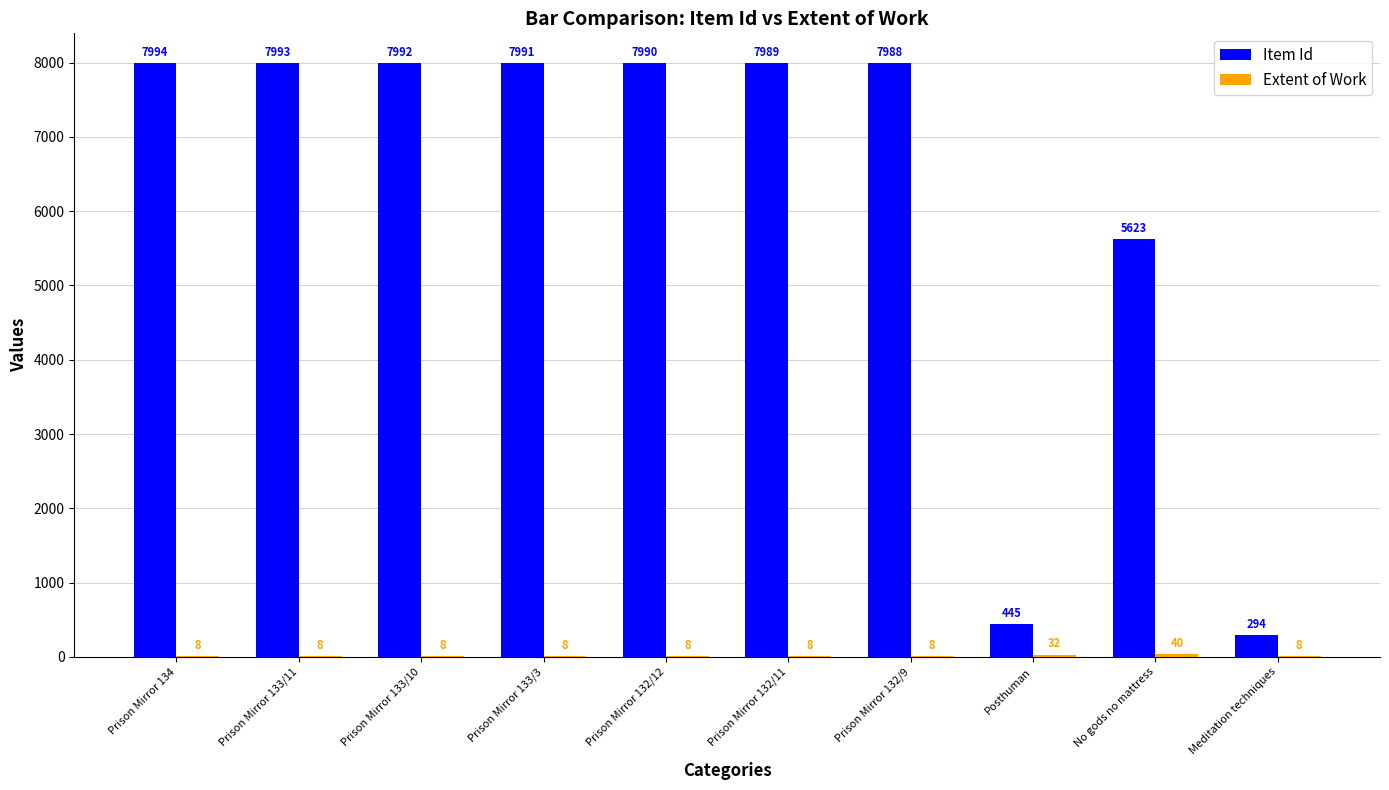

What is the maximum value shown in the chart?

7994